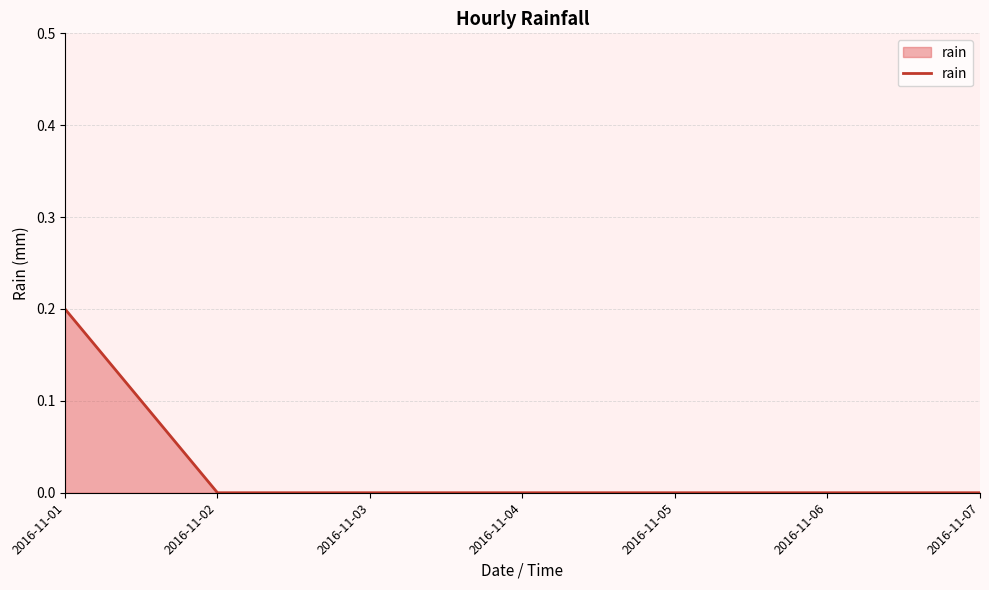

How many series are shown in this chart?

1